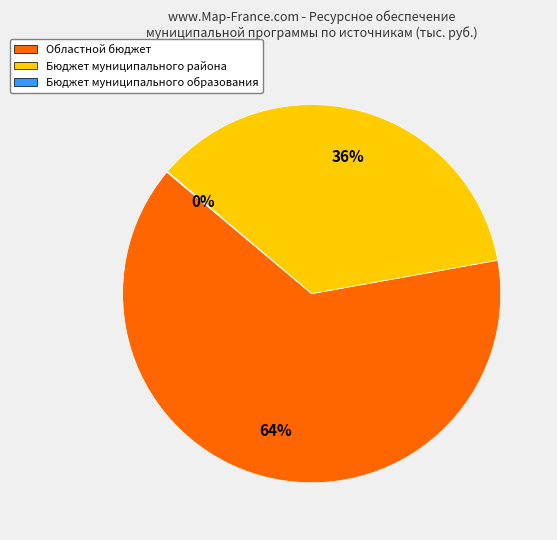

To the nearest percent, what is the difference between the largest and smallest slice percentages?

64%